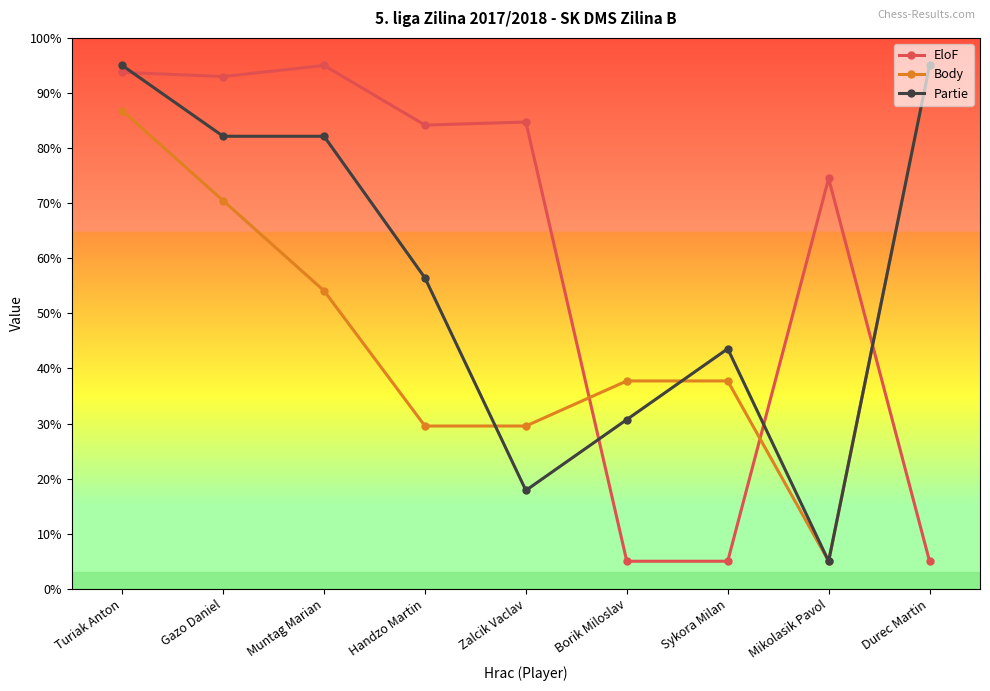

Does the chart have visible grid lines?

No